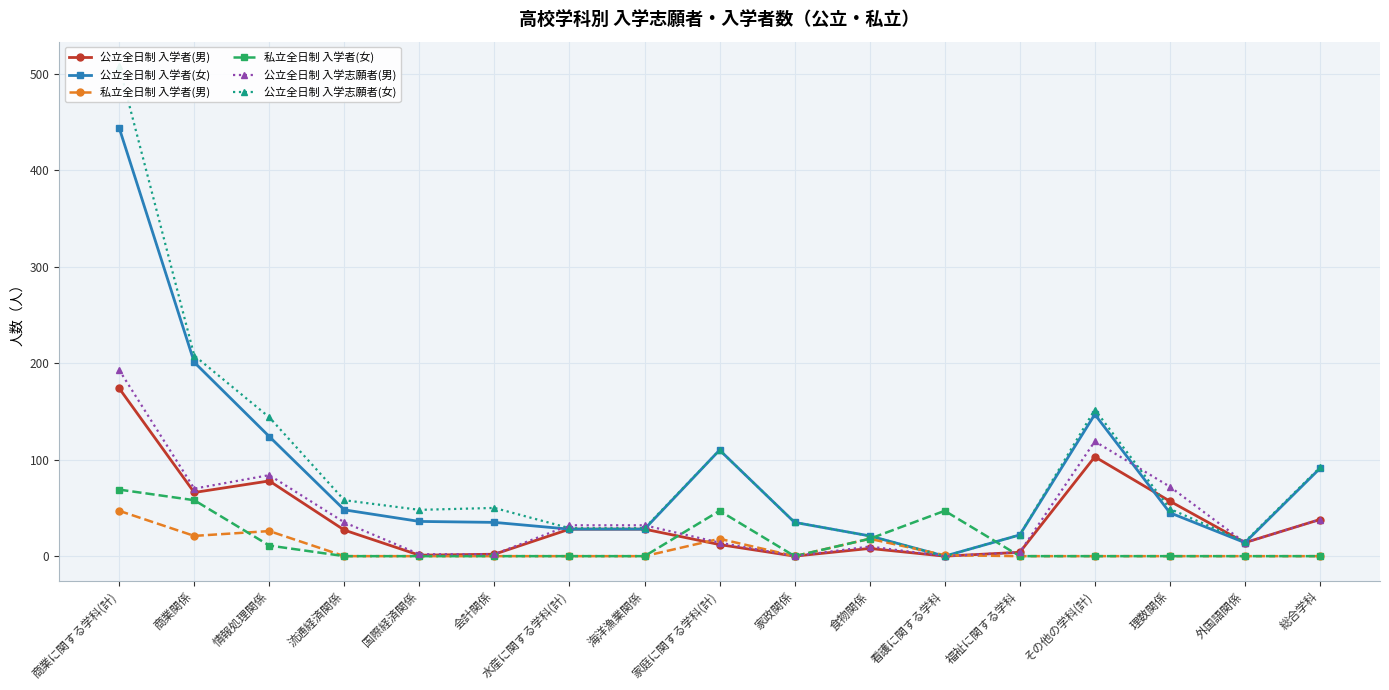

List the series in order of their peak value, lowest first.

私立全日制 入学者(男), 私立全日制 入学者(女), 公立全日制 入学者(男), 公立全日制 入学志願者(男), 公立全日制 入学者(女), 公立全日制 入学志願者(女)